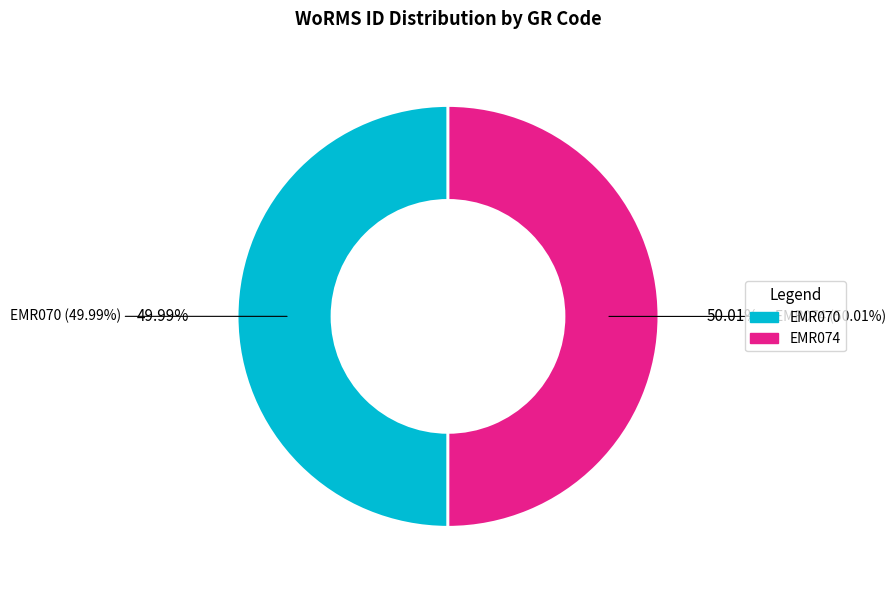

Is there a majority slice in this chart?

Yes